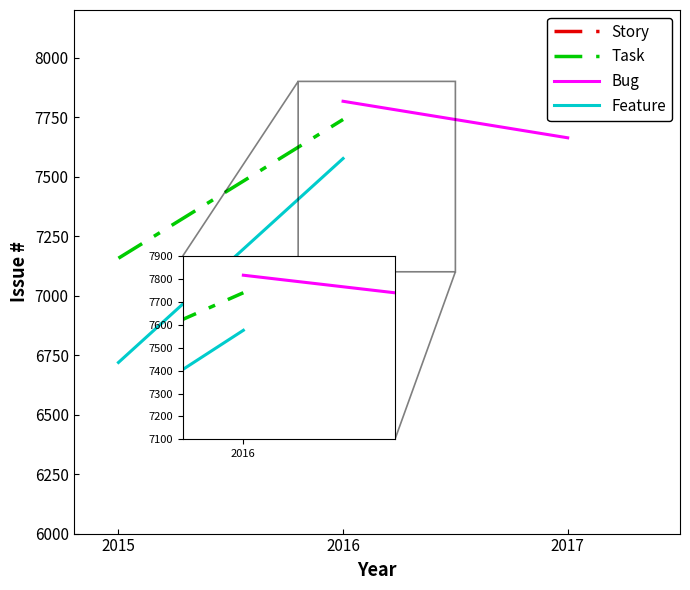

Is it true that Feature equals 7576.0 at 2016?

True